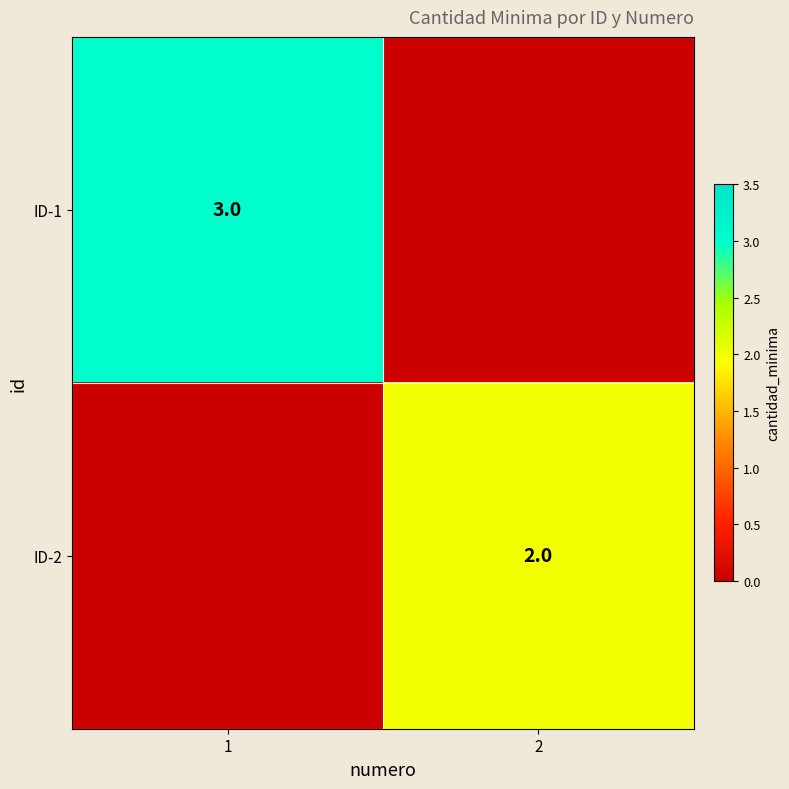

The ID-1 series shows 2 at 1. True or false?

False